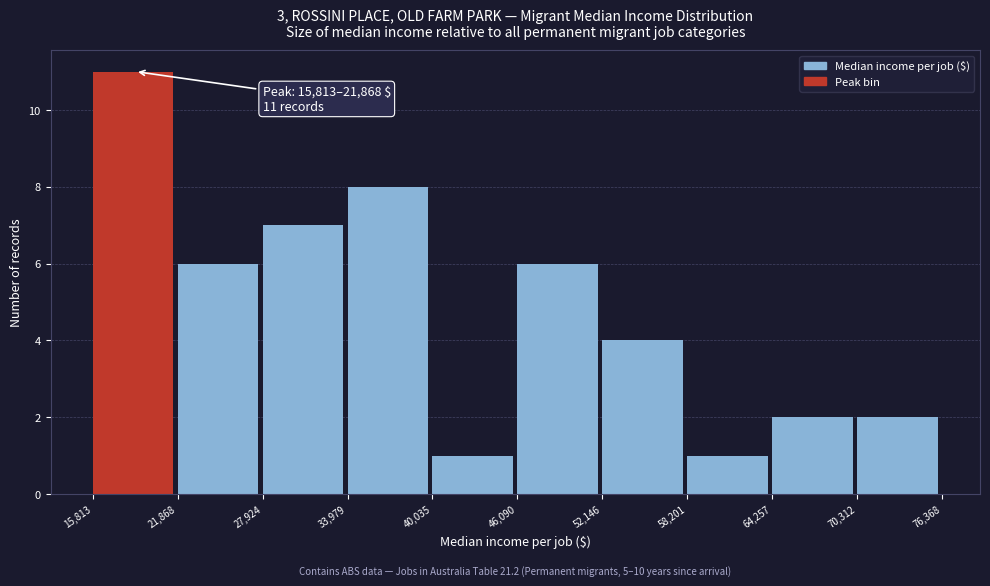

Over which range of the x-axis is the bar tallest?

15,813 to 21,868